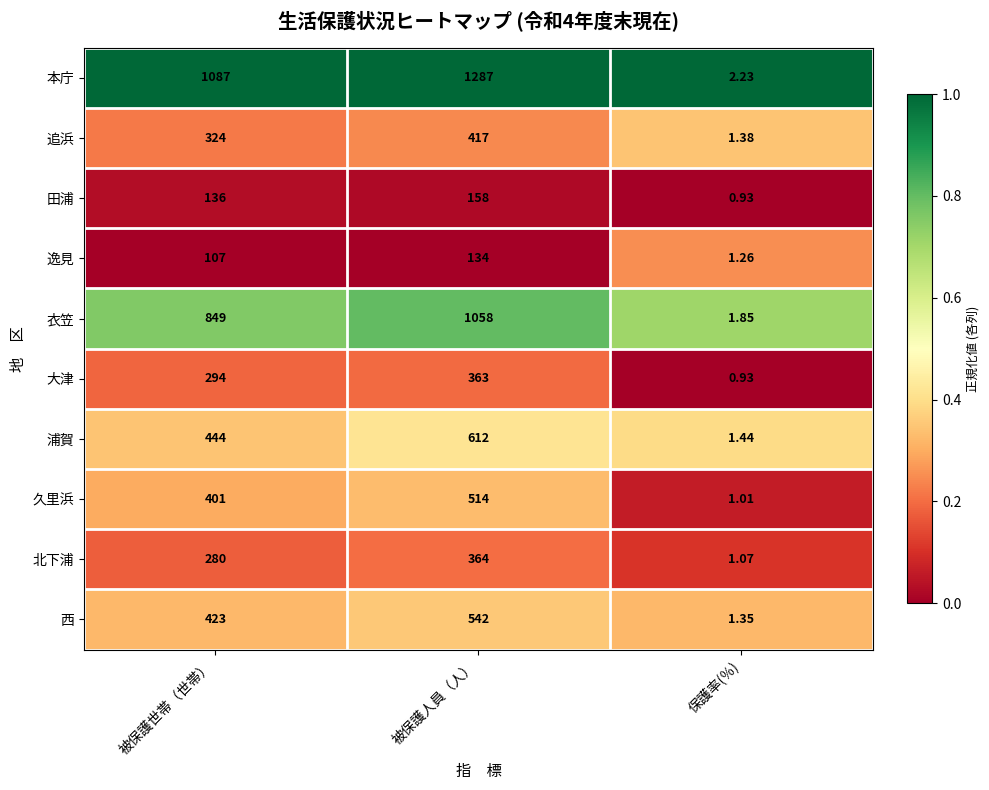

Is the value of 西 at 被保護人員（人） greater than the value of 大津 at 被保護世帯（世帯）?

Yes